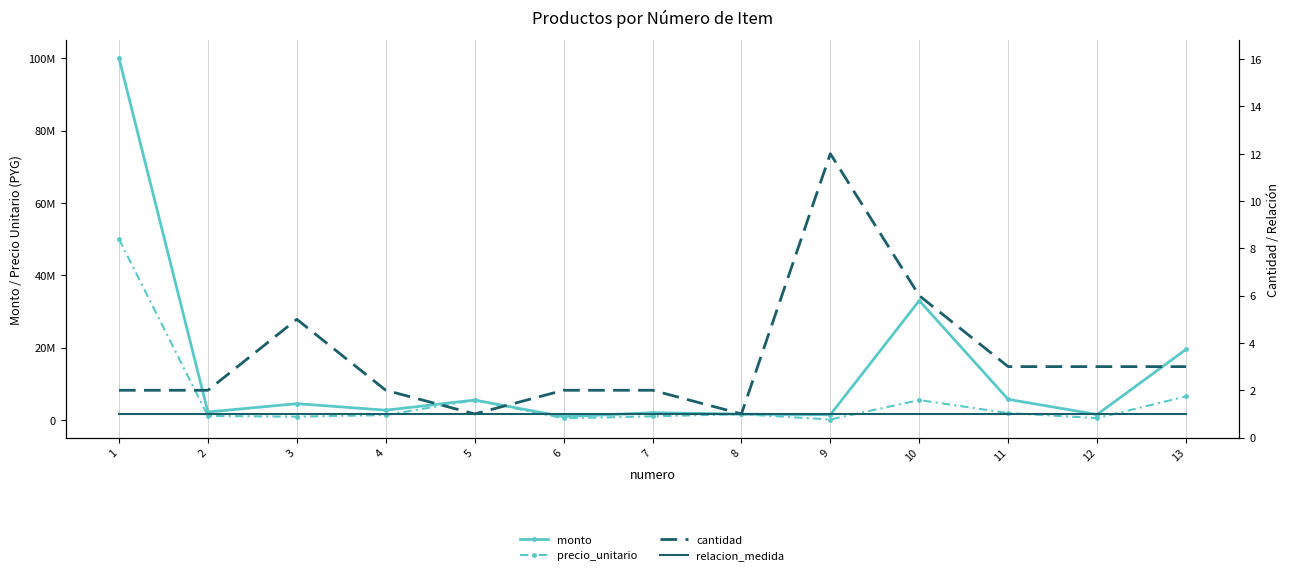

Reading left to right, list all the values displayed in this chart.

monto: 100000000	2200000	4500000	2700000	5500000	900000	2000000	1600000	1440000	33000000	5700000	1500000	19500000
precio_unitario: 50000000	1100000	900000	1350000	5500000	450000	1000000	1600000	120000	5500000	1900000	500000	6500000
cantidad: 2	2	5	2	1	2	2	1	12	6	3	3	3
relacion_medida: 1	1	1	1	1	1	1	1	1	1	1	1	1